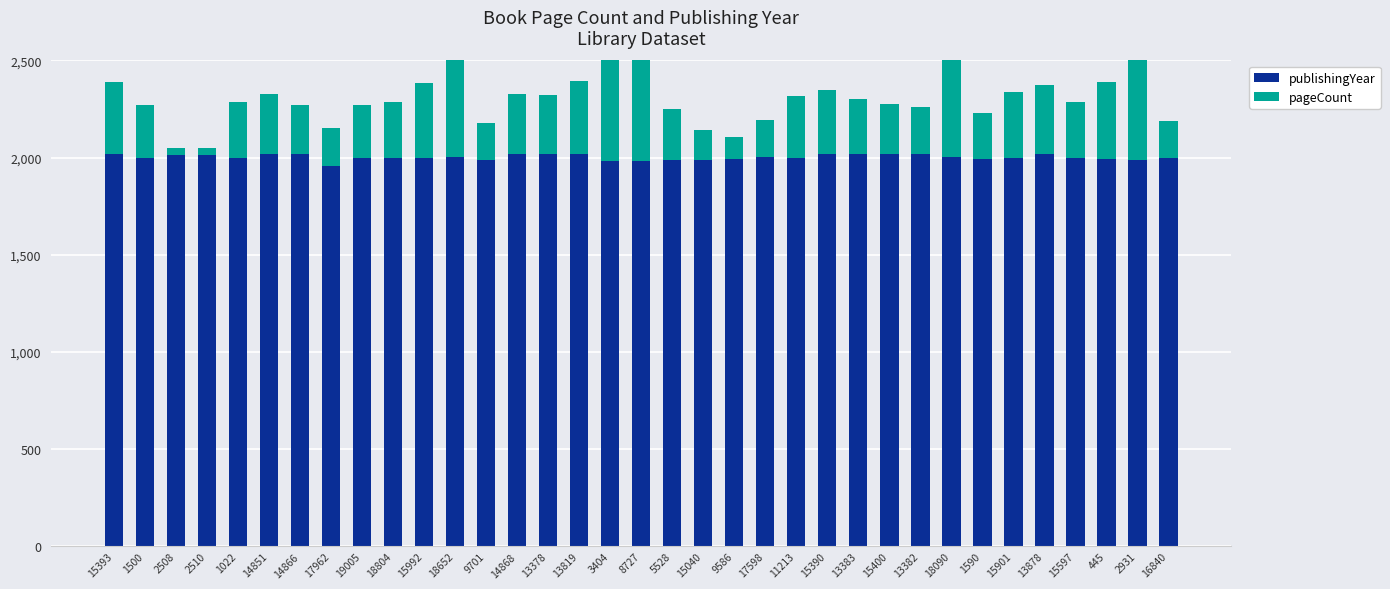

At which label does pageCount first exceed 288?

15393